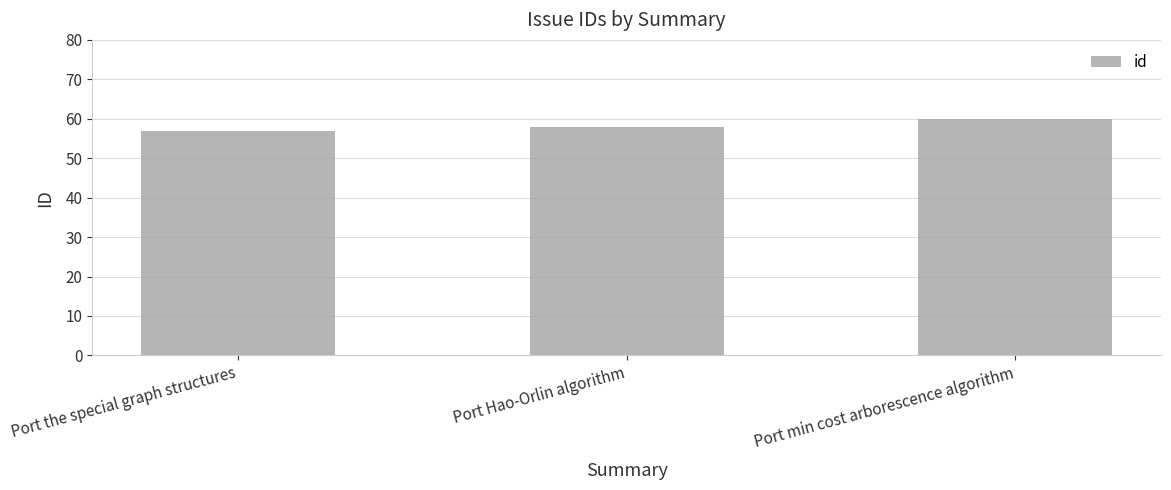

Which has a higher value, Port Hao-Orlin algorithm or Port the special graph structures?

Port Hao-Orlin algorithm